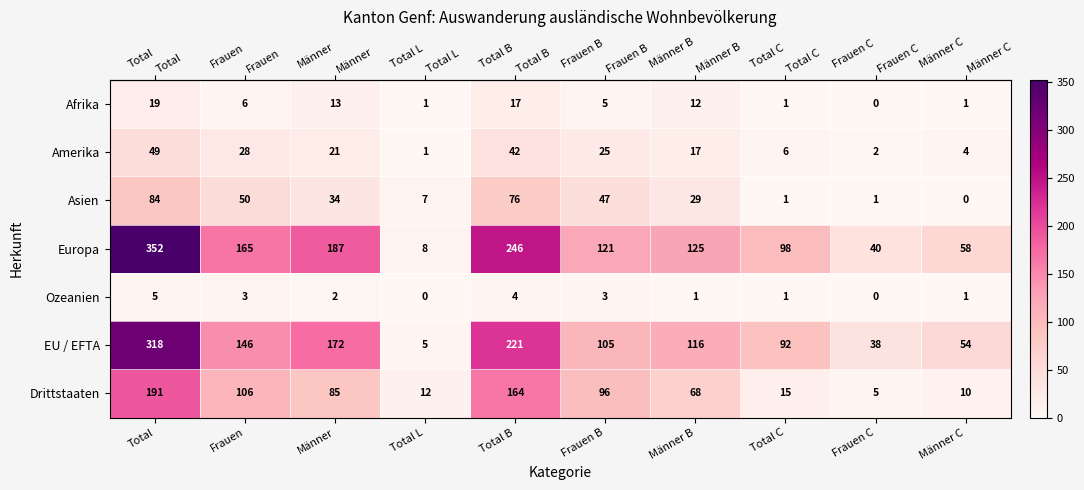

At how many categories does at least one series exceed 166?

3